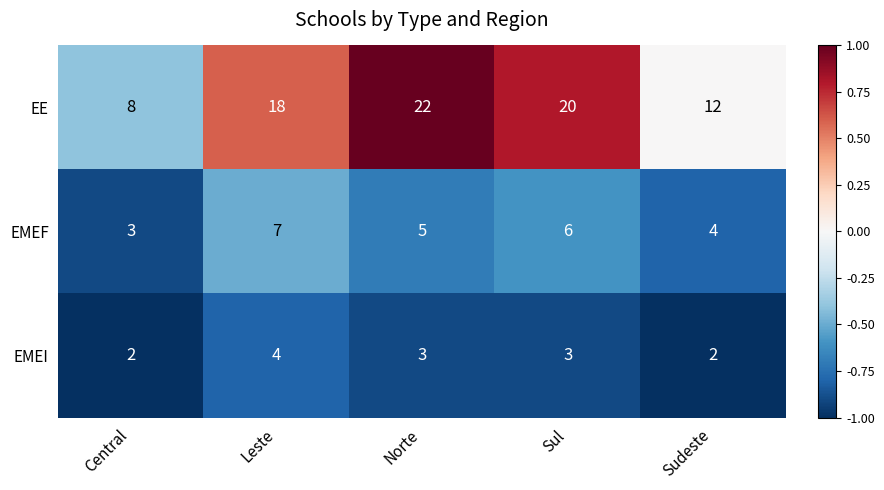

The value of EMEI at Leste is 7. True or false?

False